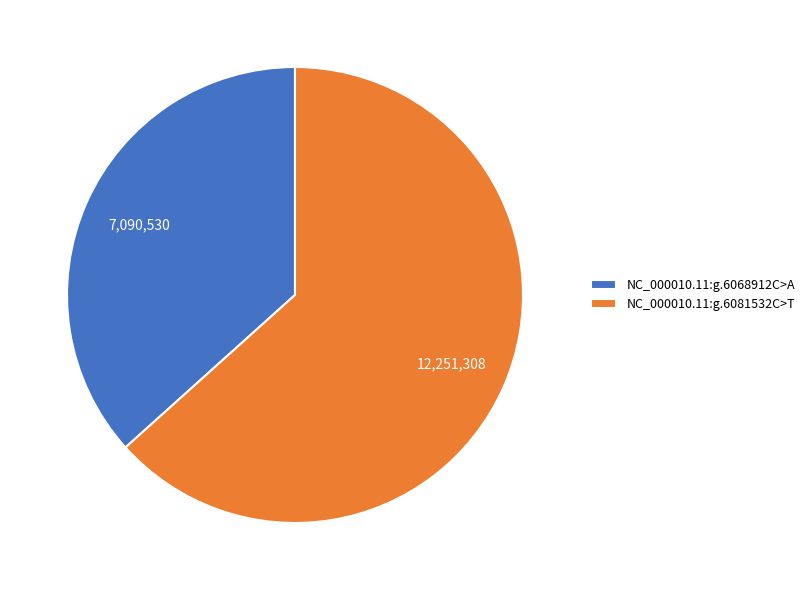

Is it true that NC_000010.11:g.6068912C>A is 37% of the pie?

True